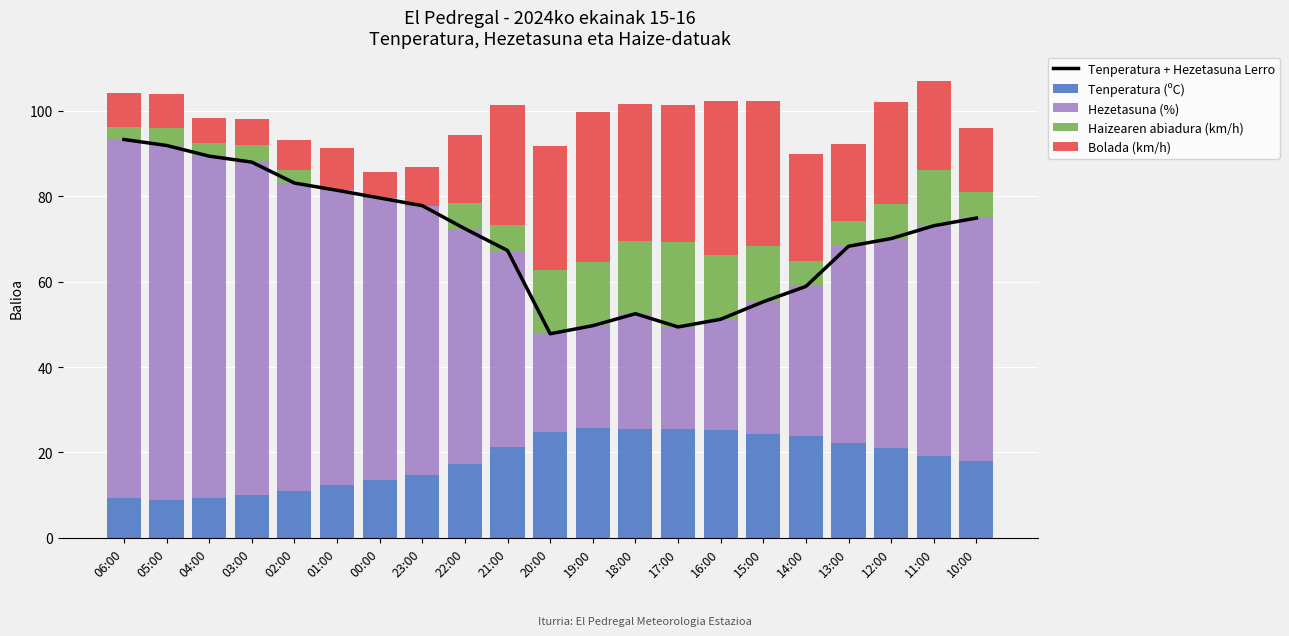

At 00:00, list the series in order from largest to smallest.

Tenperatura + Hezetasuna Lerro, Hezetasuna (%), Tenperatura (ºC), Bolada (km/h), Haizearen abiadura (km/h)